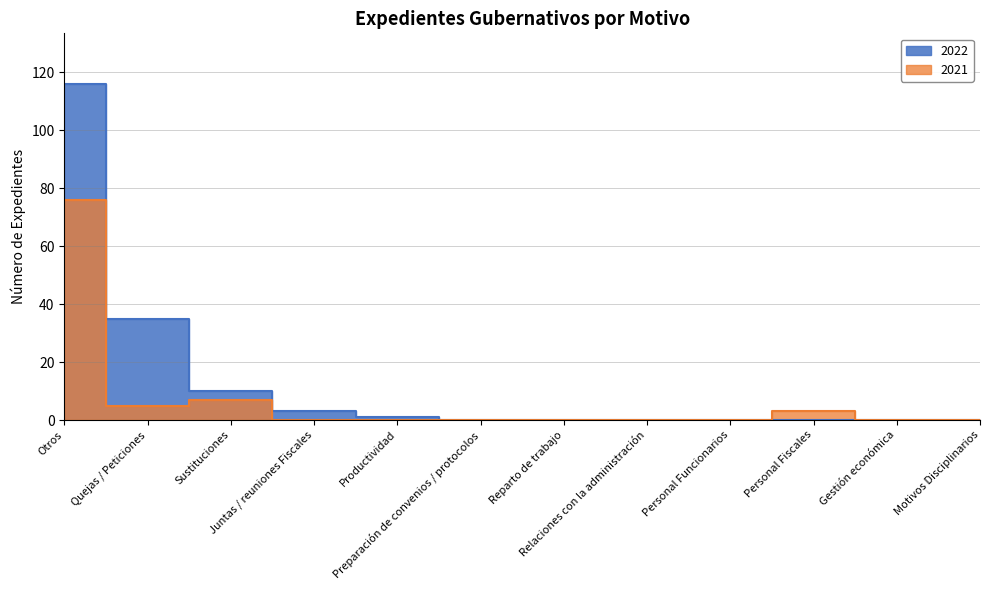

The value of 2022 at Gestión económica is 45. True or false?

False